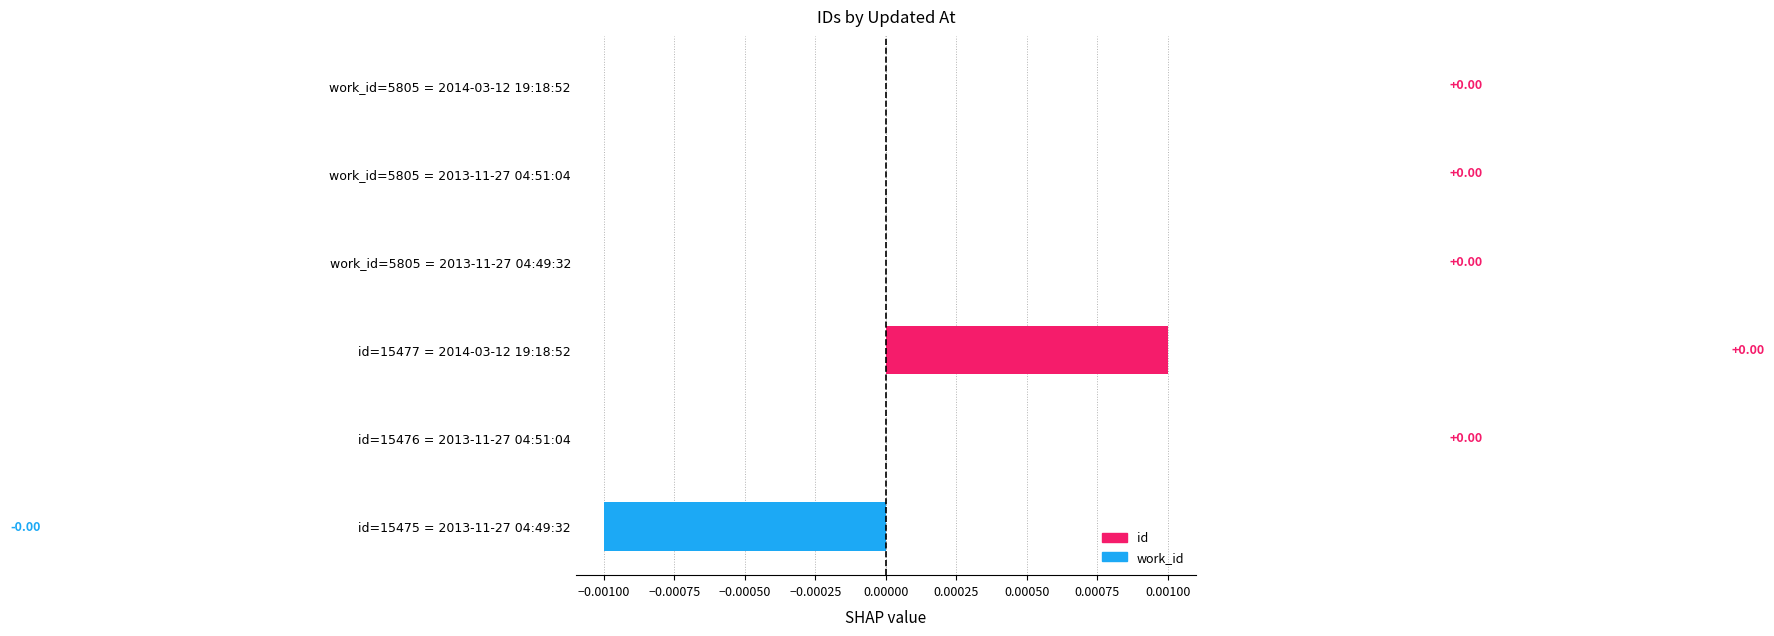

The value at id=15477 = 2014-03-12 19:18:52 is 0.0. True or false?

True